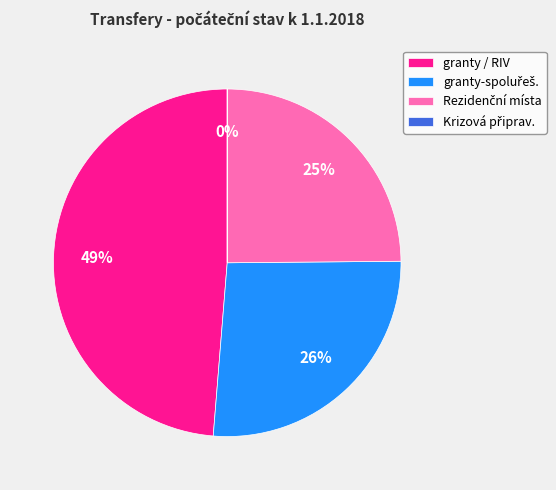

Which slice is the largest?

granty / RIV